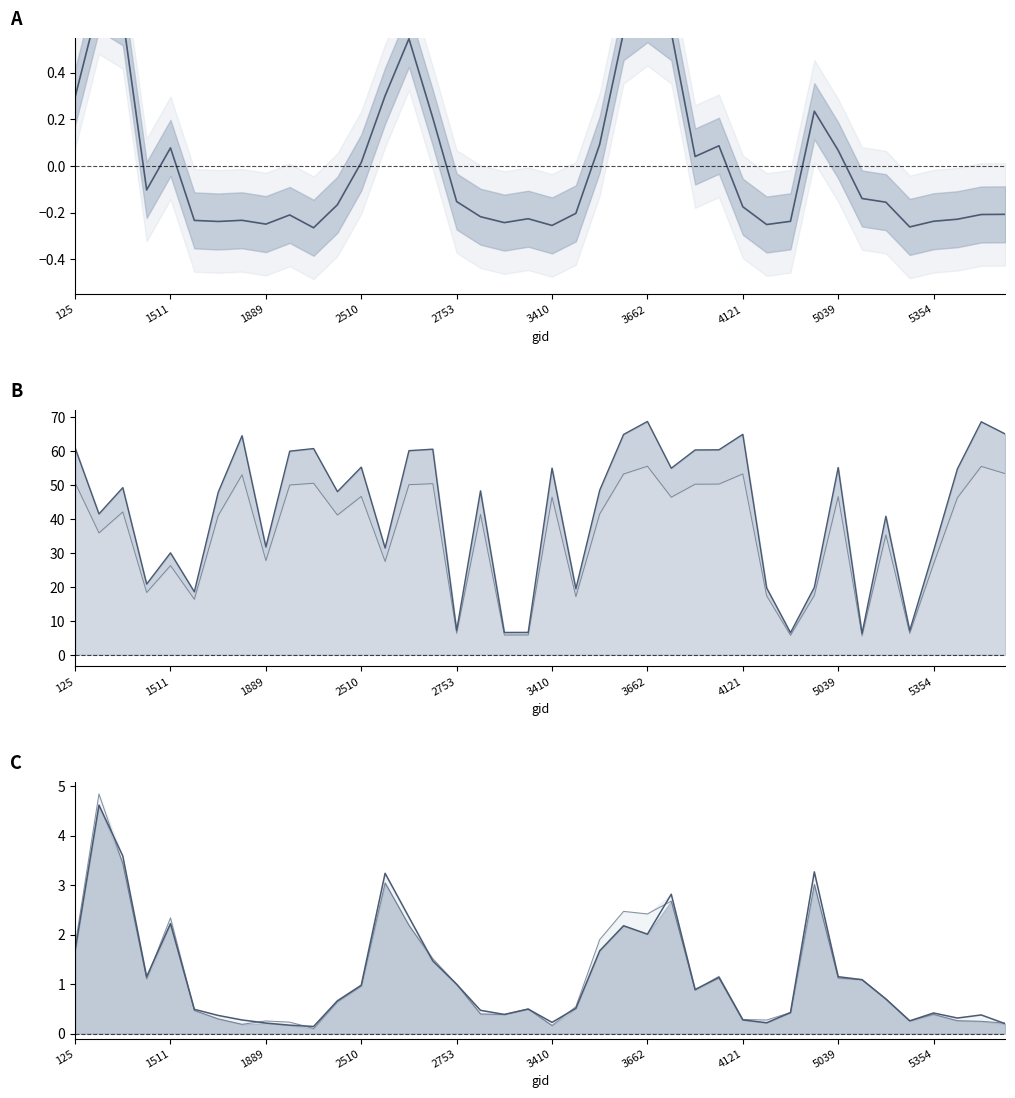

How many series are shown in this chart?

5